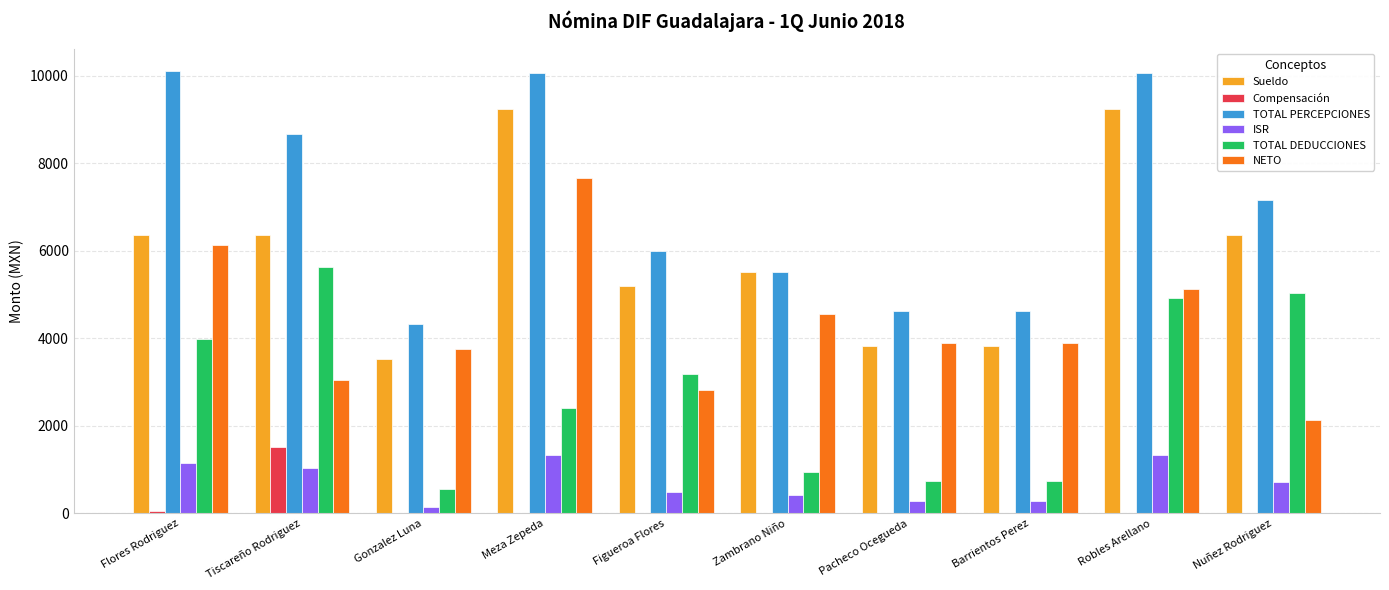

What is the total value across all series at Tiscareño Rodriguez?

26228.6